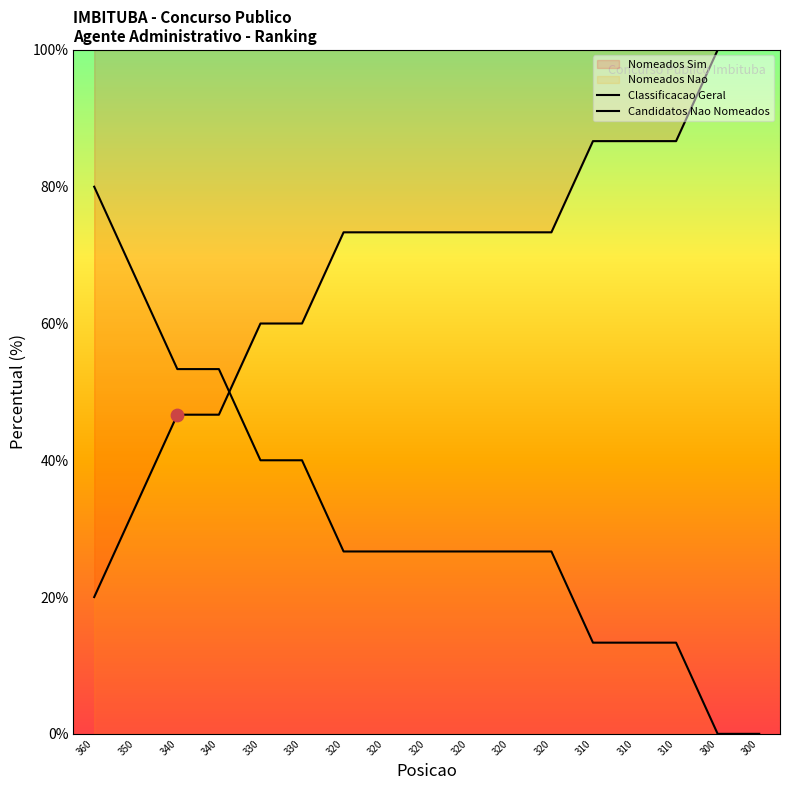

At which category is the sum across all series the highest?

360